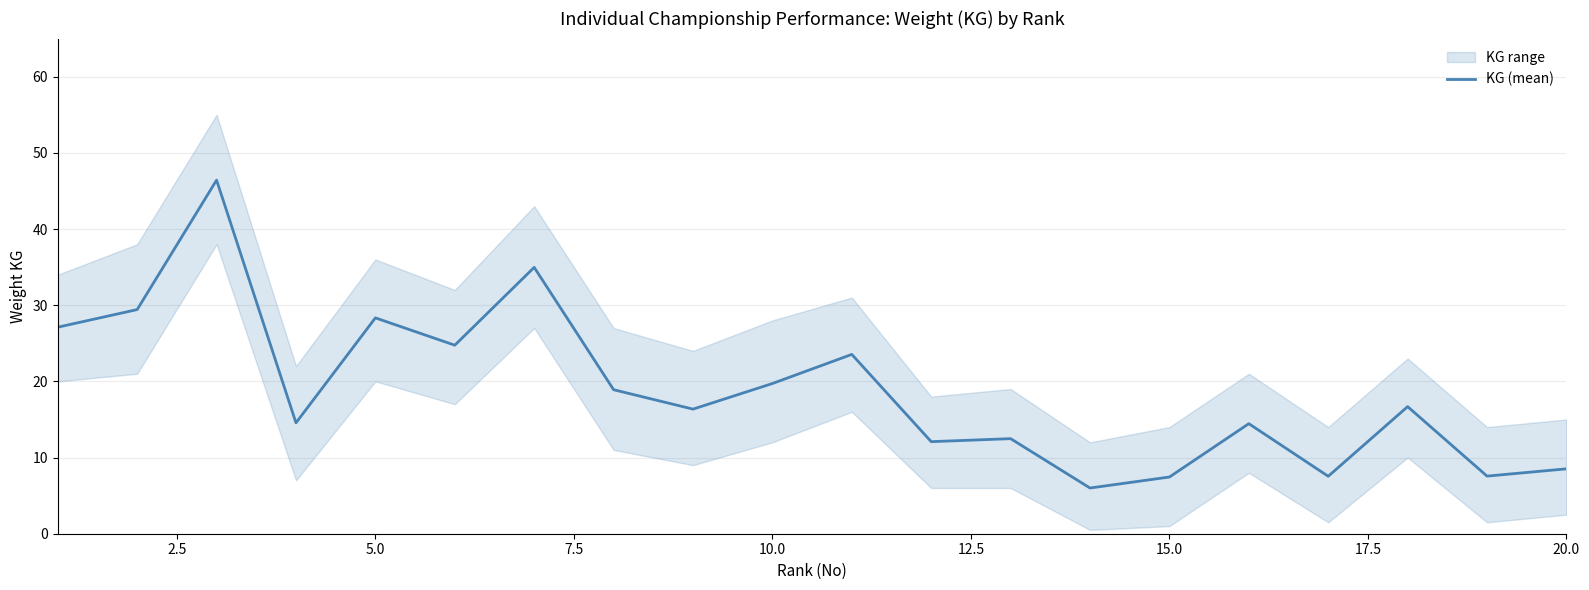

How many interior local peaks (higher than both neighbors) does the data have?

7